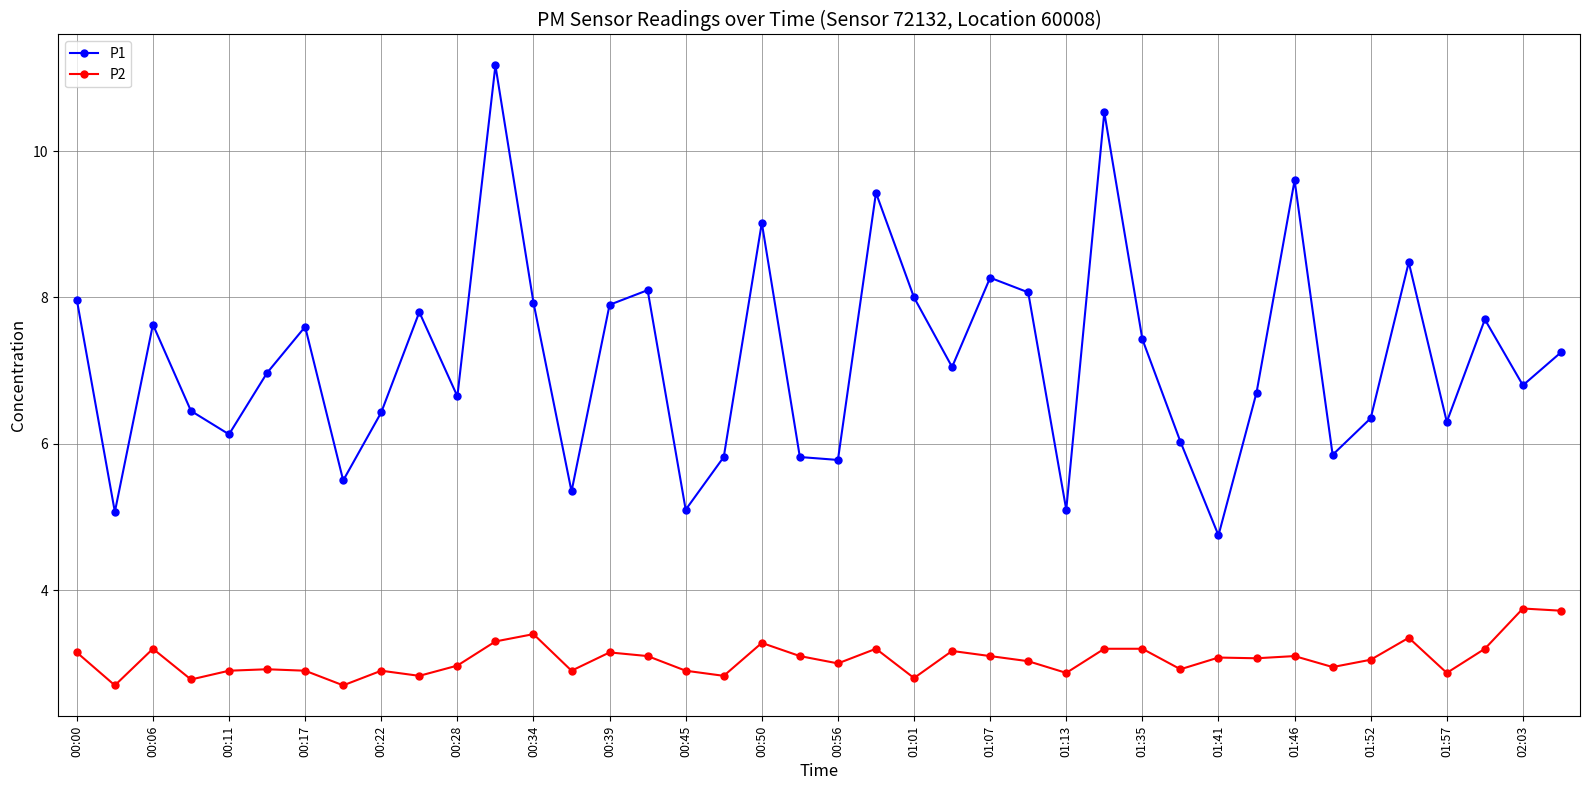

What is the smallest value displayed?

2.7